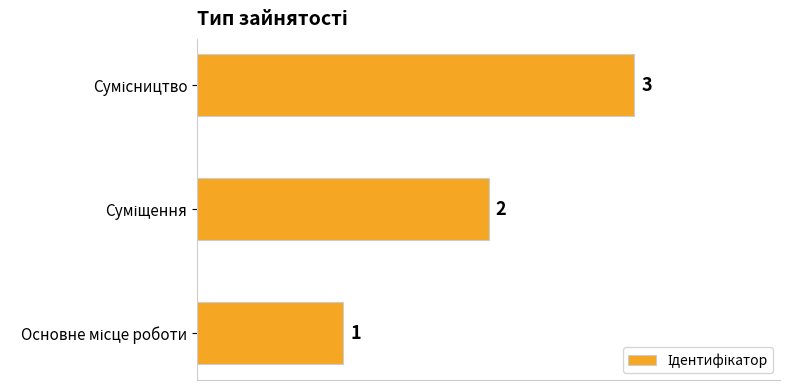

What is the average value?

2